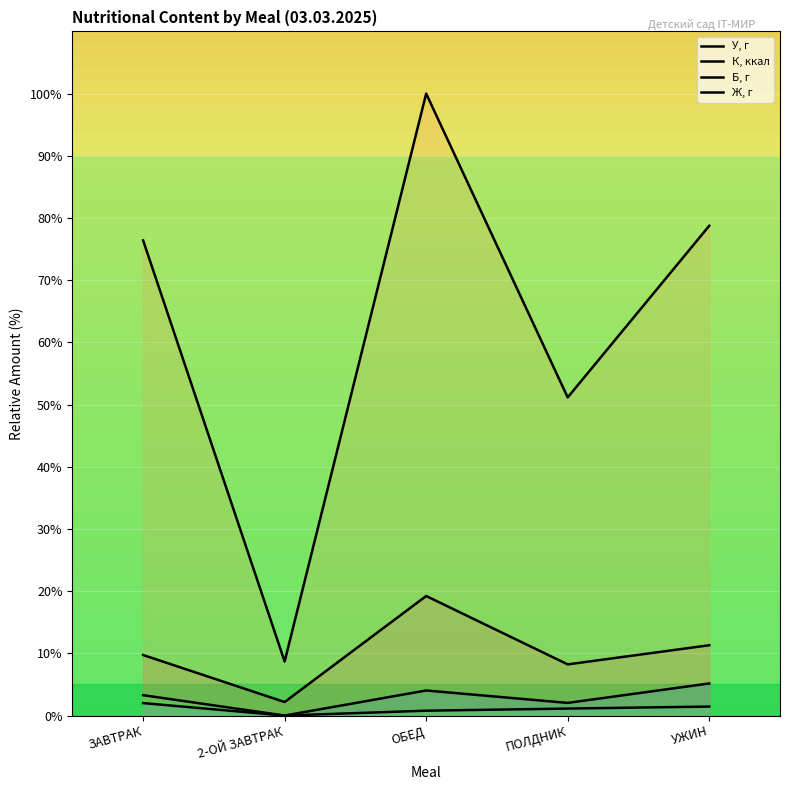

At how many categories does at least one series exceed 20?

4